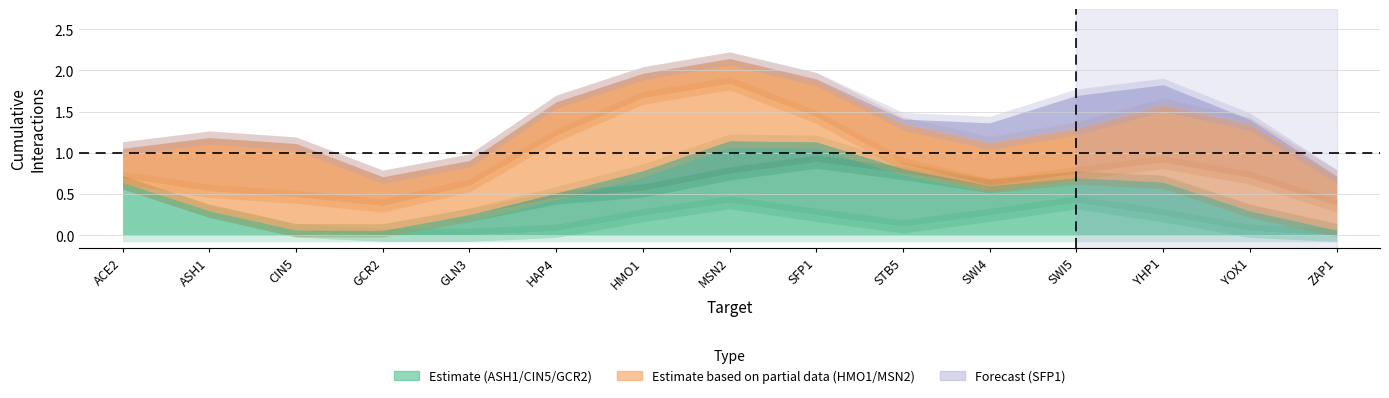

After their last crossing, which series has the higher values: SFP1 or MSN2?

MSN2